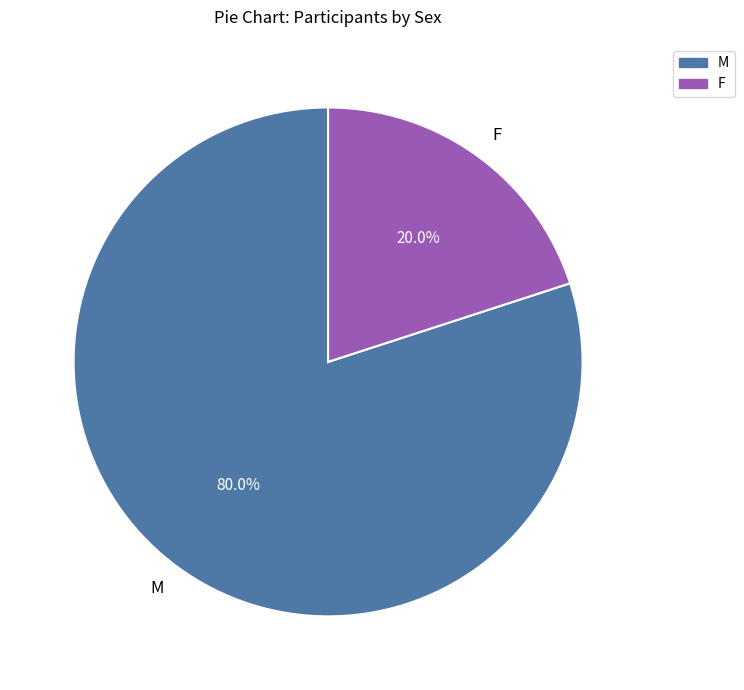

Combined, what portion of the pie is F and M?

100.0%